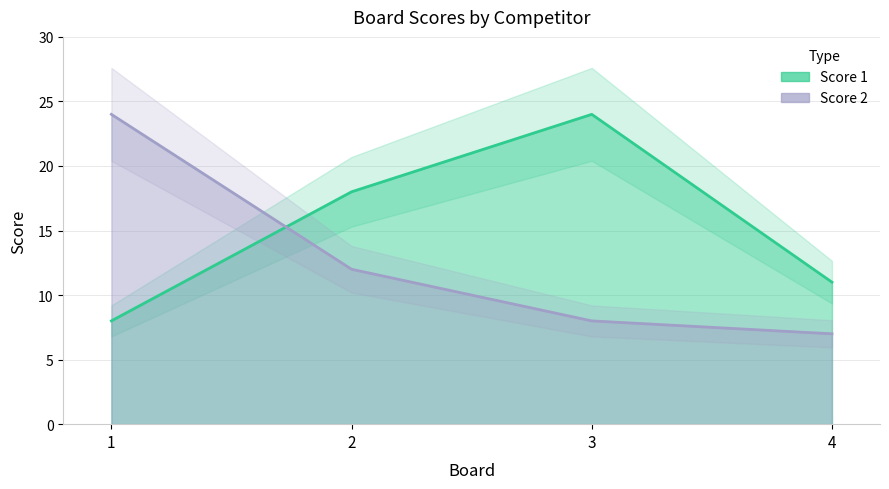

Between 1 and 2, which series saw the biggest shift?

Score 2